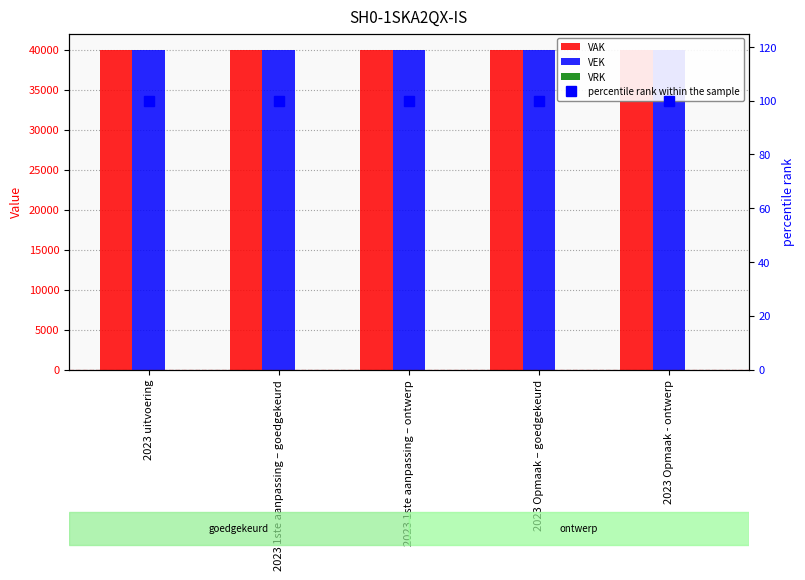

At which category does the chart reach its minimum across all series?

2023 uitvoering